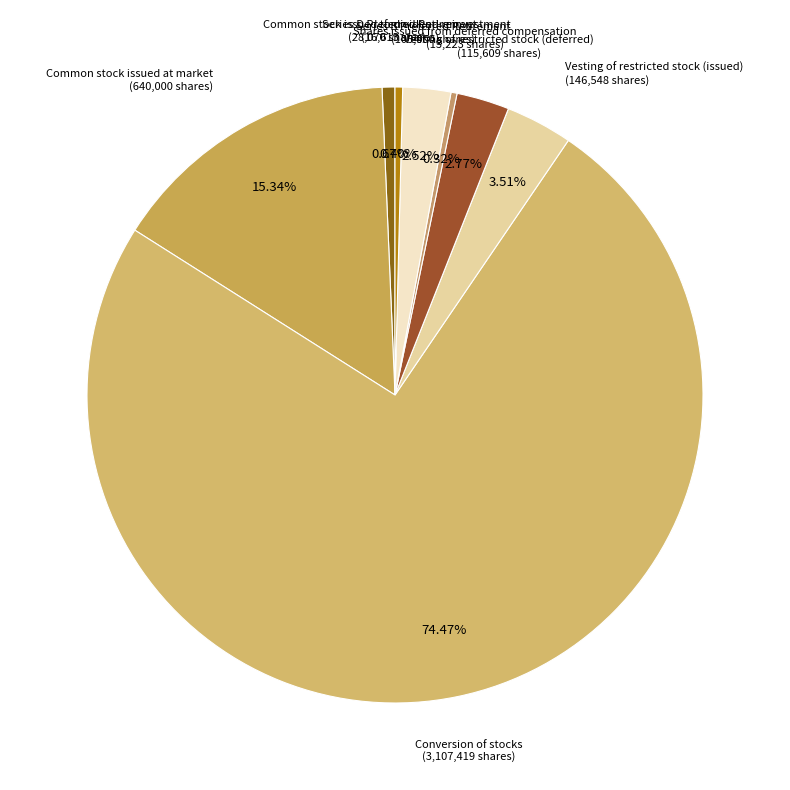

How many slices are in this pie chart?

8